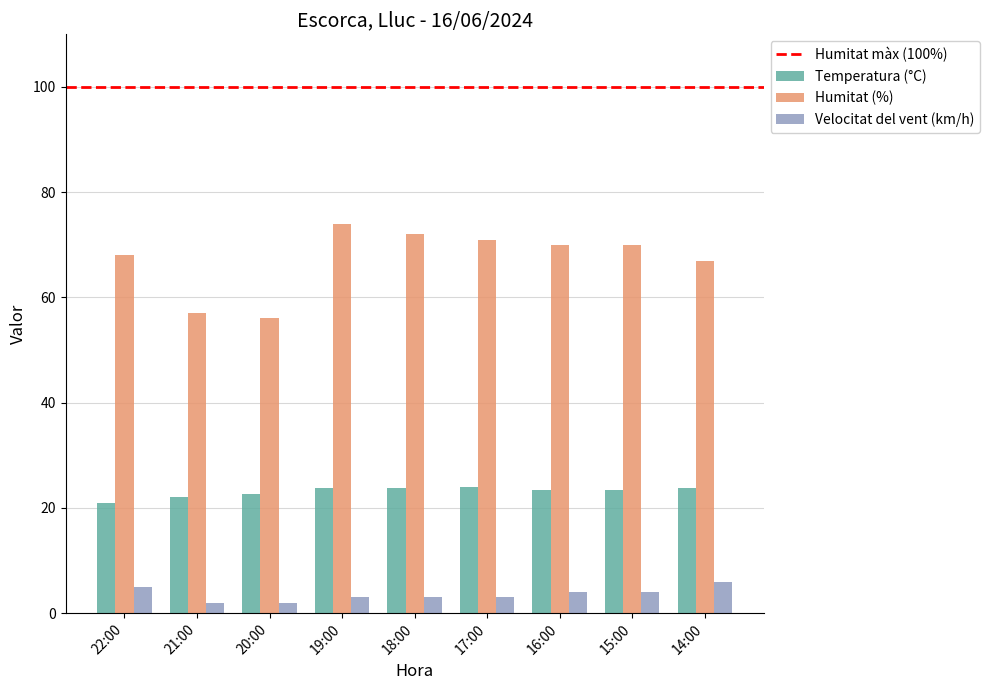

What is the value of the Temperatura (°C) bar at the 5th from the left?

23.7